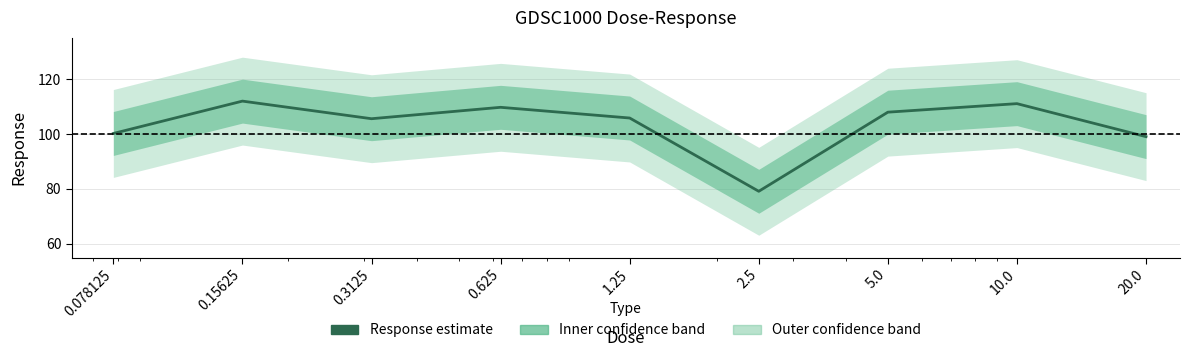

Rank the categories by value from lowest to highest.

2.5, 20.0, 0.078125, 0.3125, 1.25, 5.0, 0.625, 10.0, 0.15625